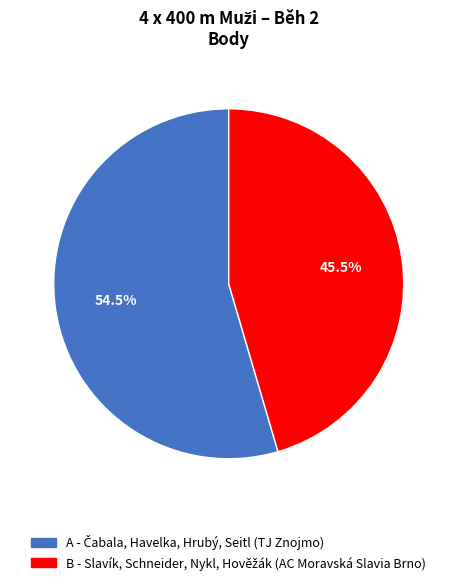

Does any single category account for the majority?

Yes